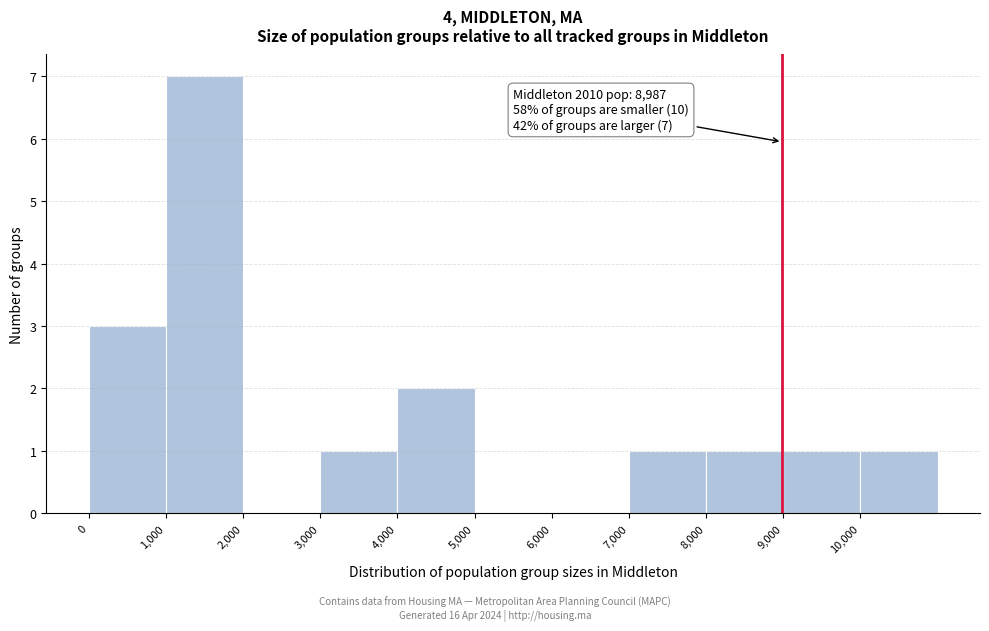

Which range on the x-axis has the tallest bar?

1000 to 2000